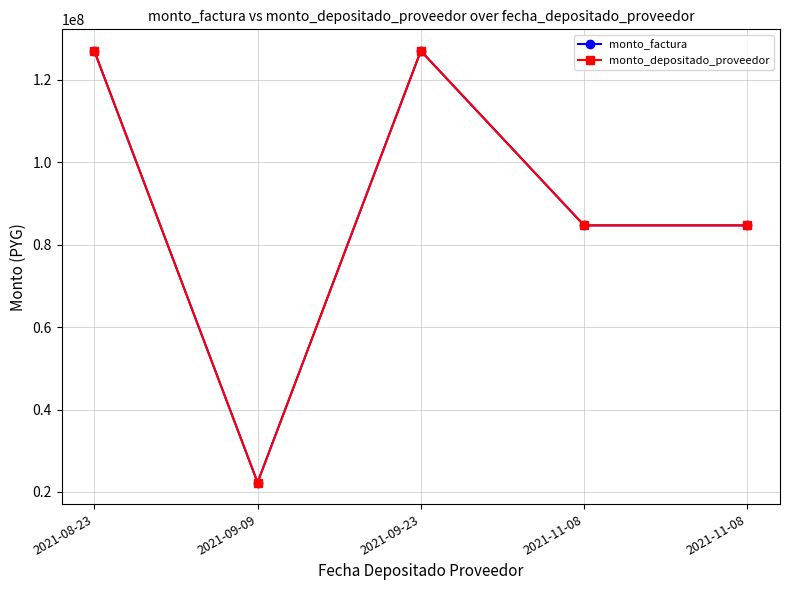

At which label is monto_depositado_proveedor closest to 74661421?

2021-11-08